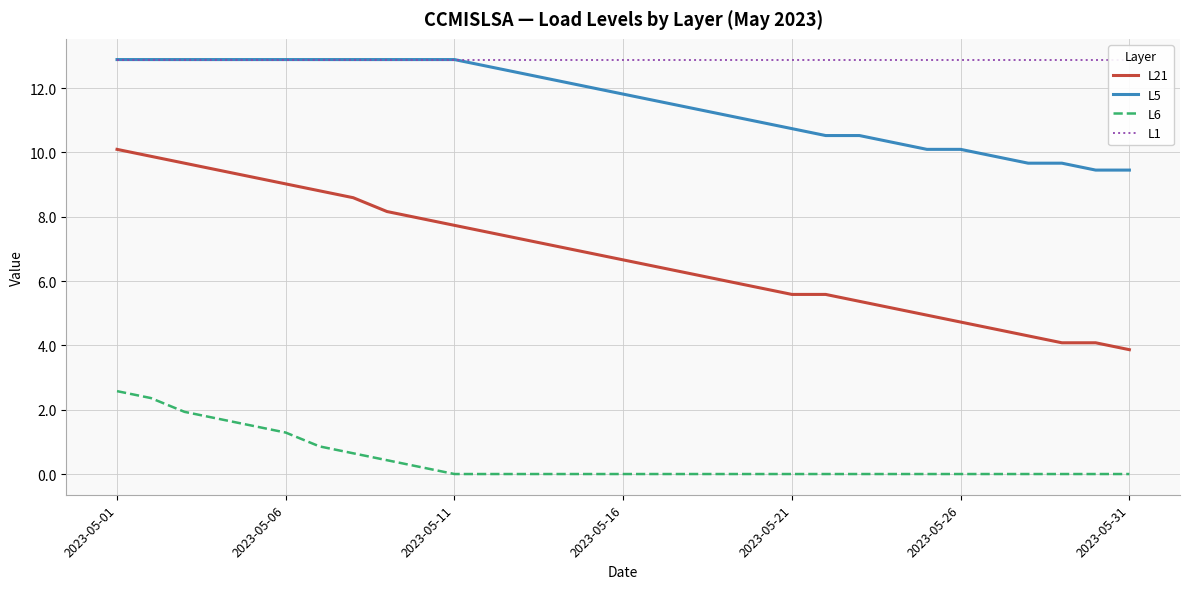

The value of L6 at 2023-05-11 is 0.0. True or false?

True